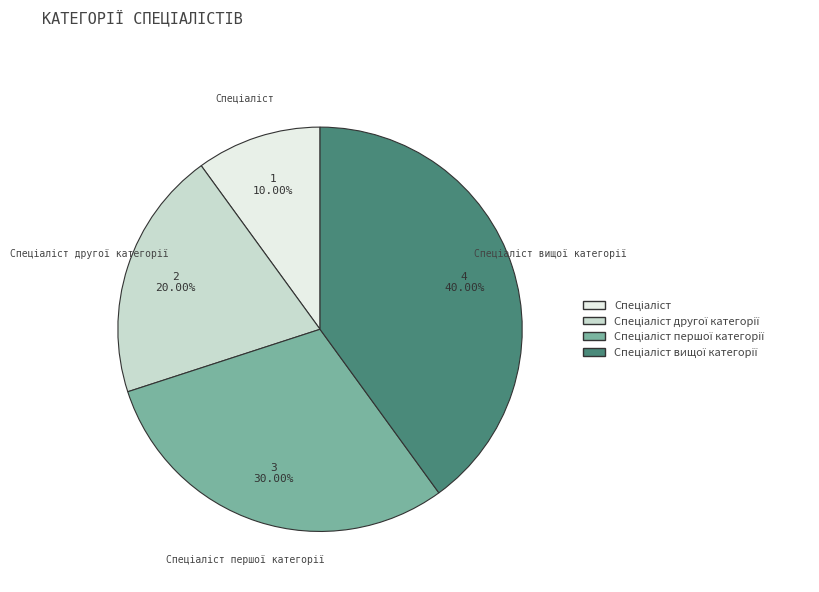

To the nearest percent, what is the average slice percentage?

25%